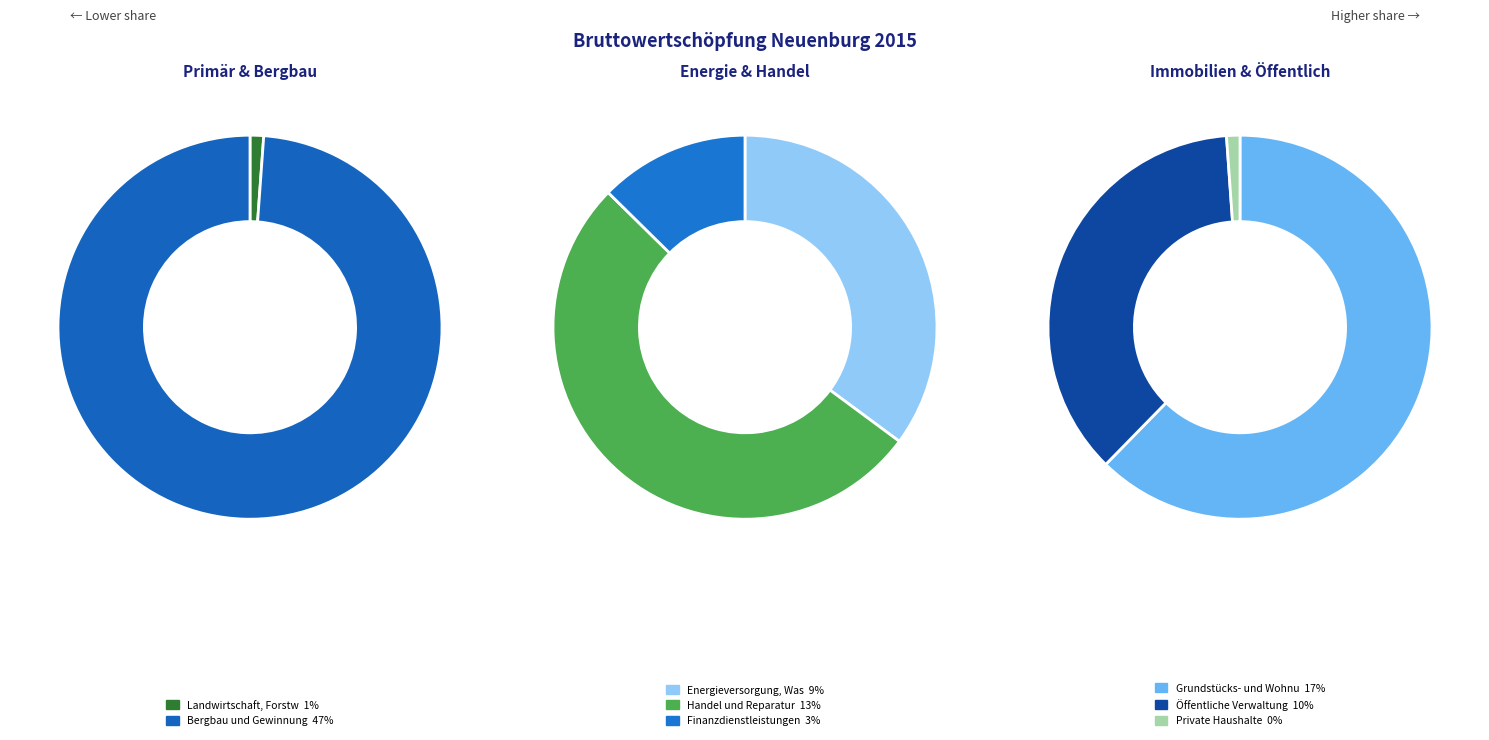

Count the number of slices in the pie.

8